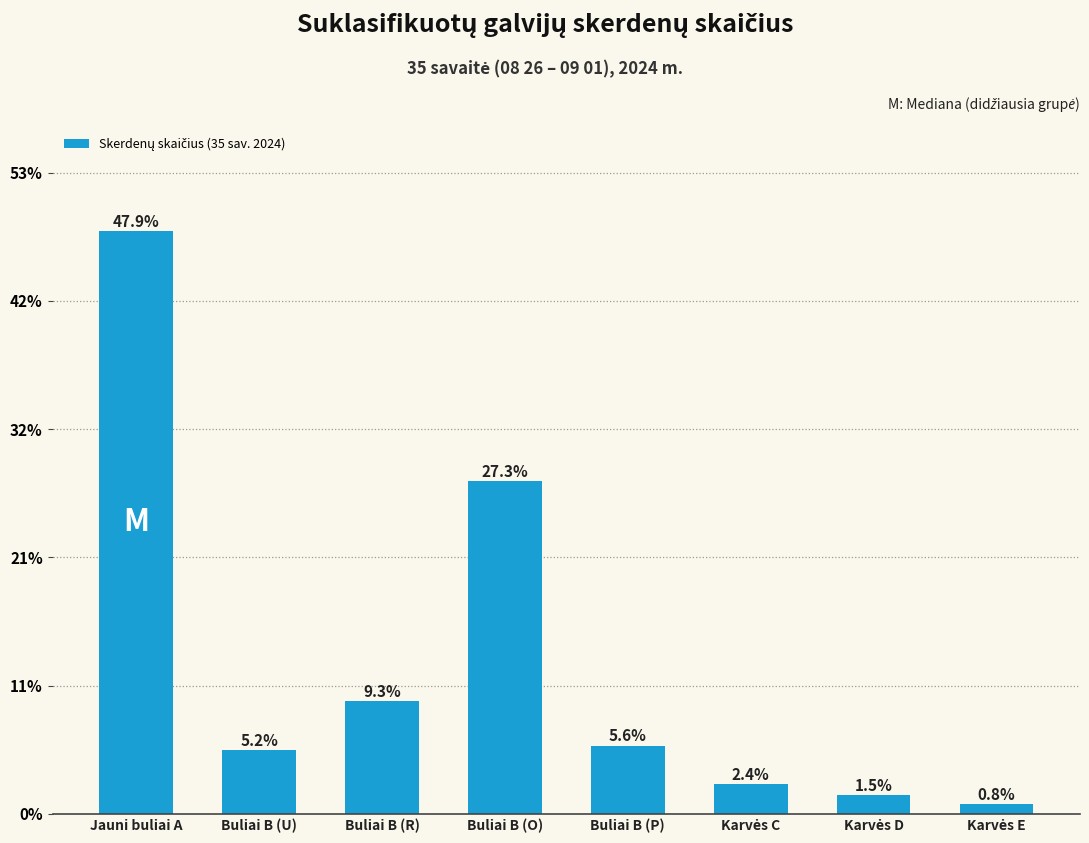

What is the label of the 7th bar from the right?

Buliai B (U)